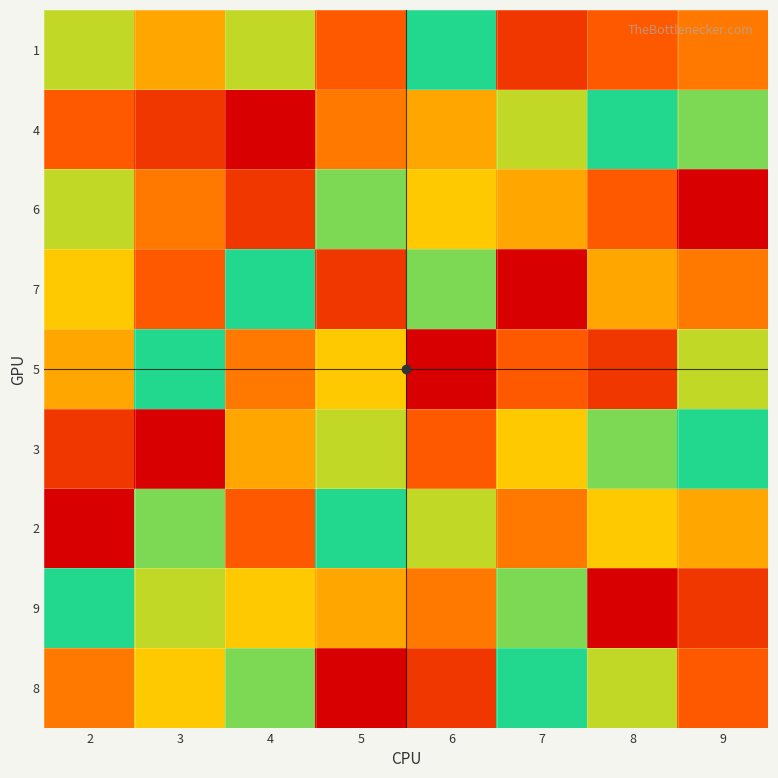

What is the difference between the highest and lowest values at 7?

8